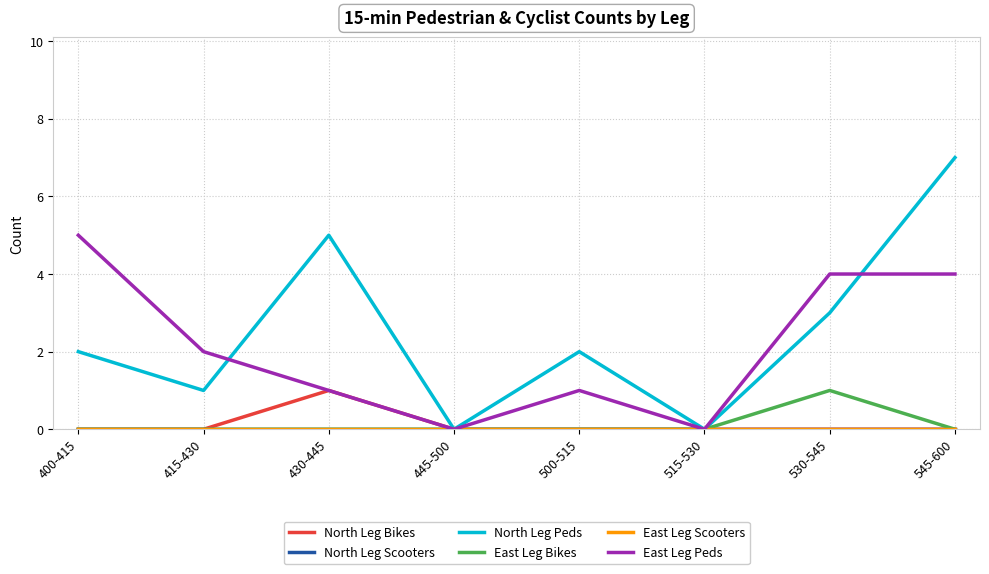

True or false: North Leg Peds and East Leg Bikes cross at least once.

False